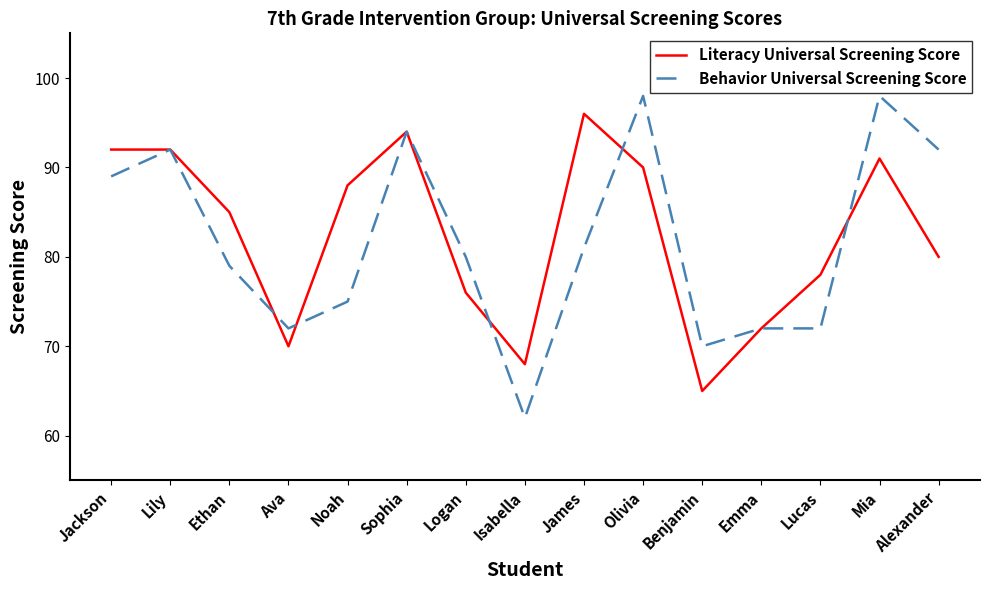

What is the difference between the highest and lowest values at Olivia?

8